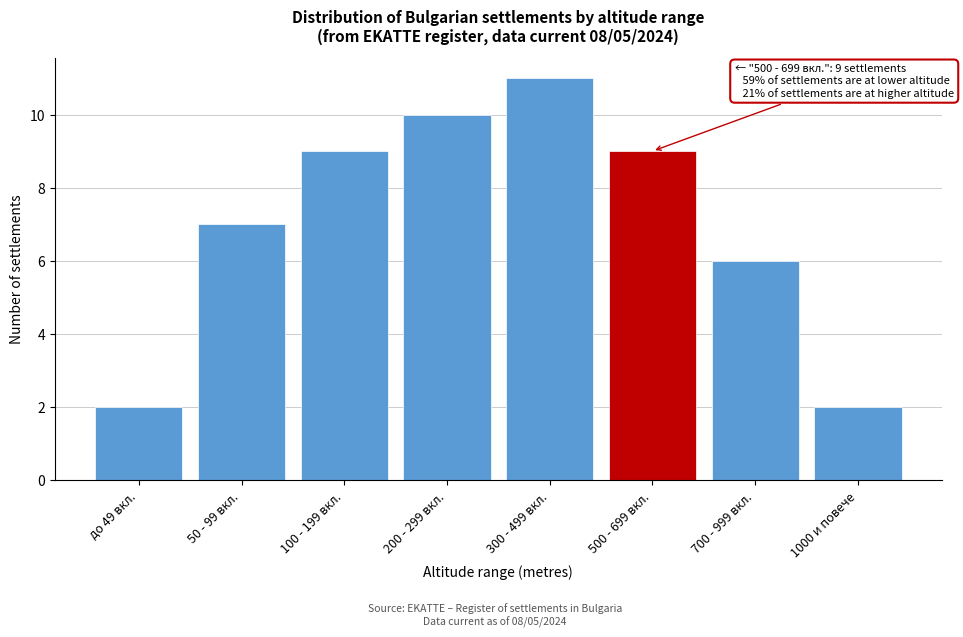

Reading left to right, list all the values displayed in this chart.

до 49 вкл.=2	50 - 99 вкл.=7	100 - 199 вкл.=9	200 - 299 вкл.=10	300 - 499 вкл.=11	500 - 699 вкл.=9	700 - 999 вкл.=6	1000 и повече=2